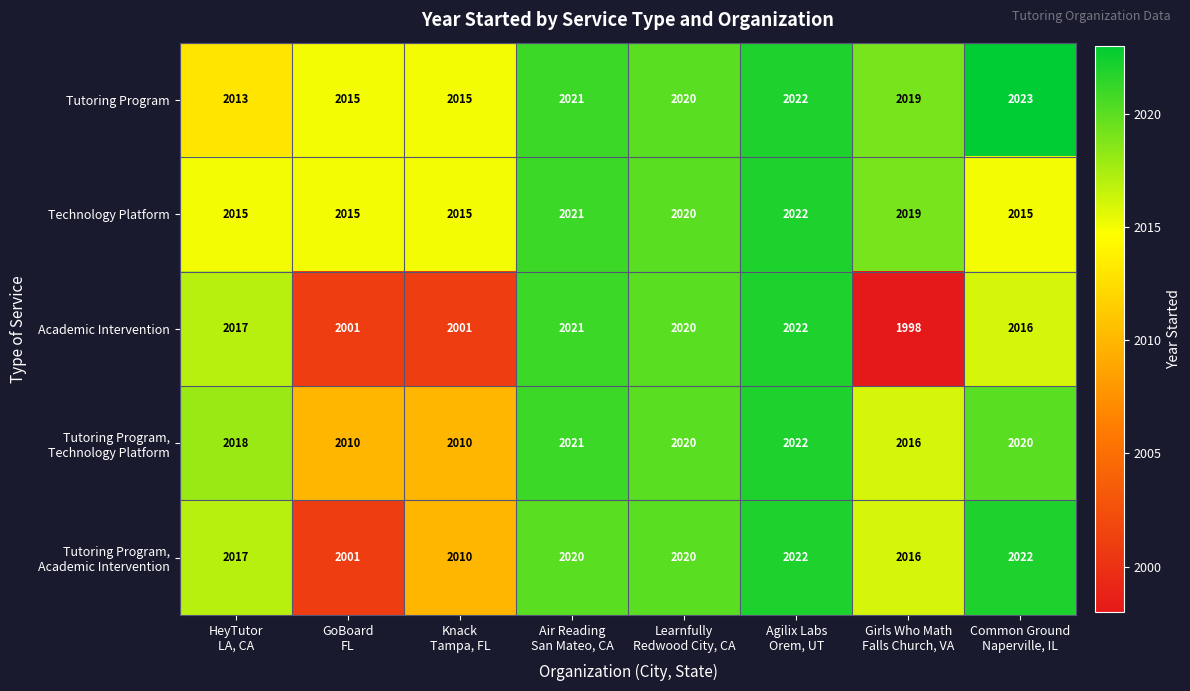

At how many categories does at least one series exceed 1998?

8